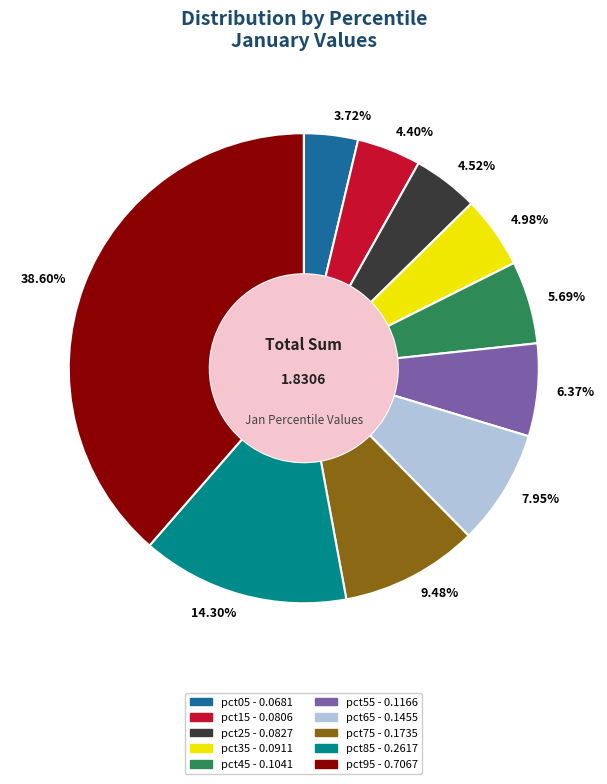

Between pct75 and pct45, which is larger?

pct75